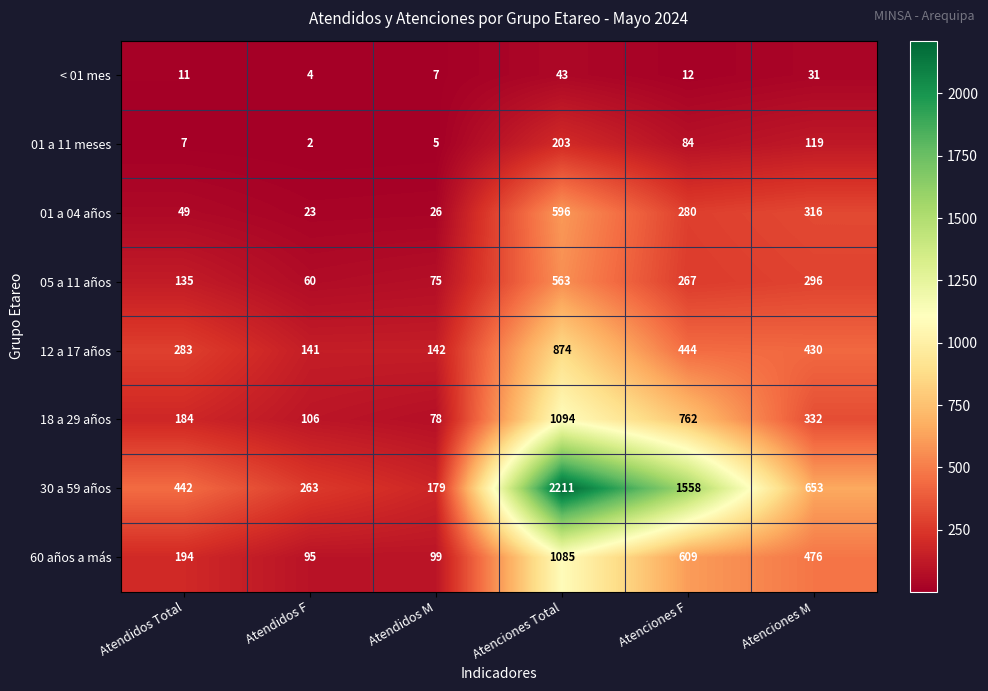

What is the minimum value shown in the chart?

2